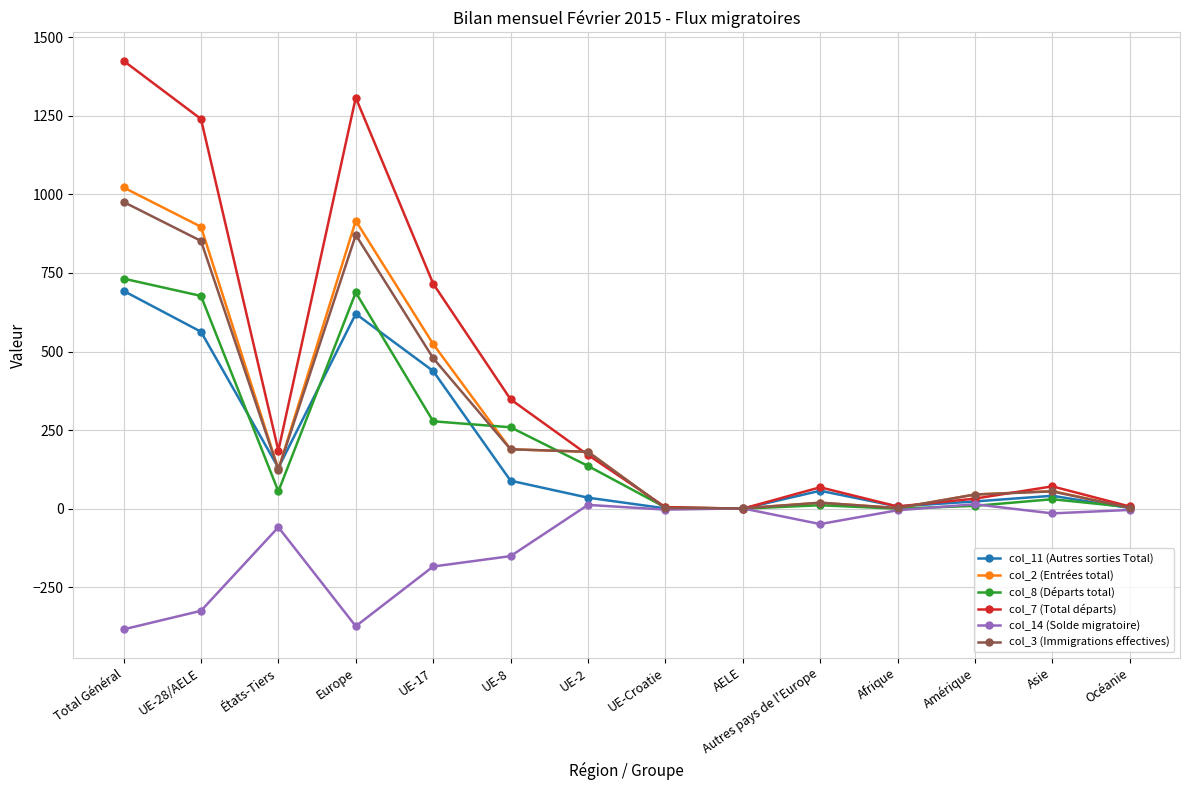

What is the sum of all col_3 (Immigrations effectives) values?

3799